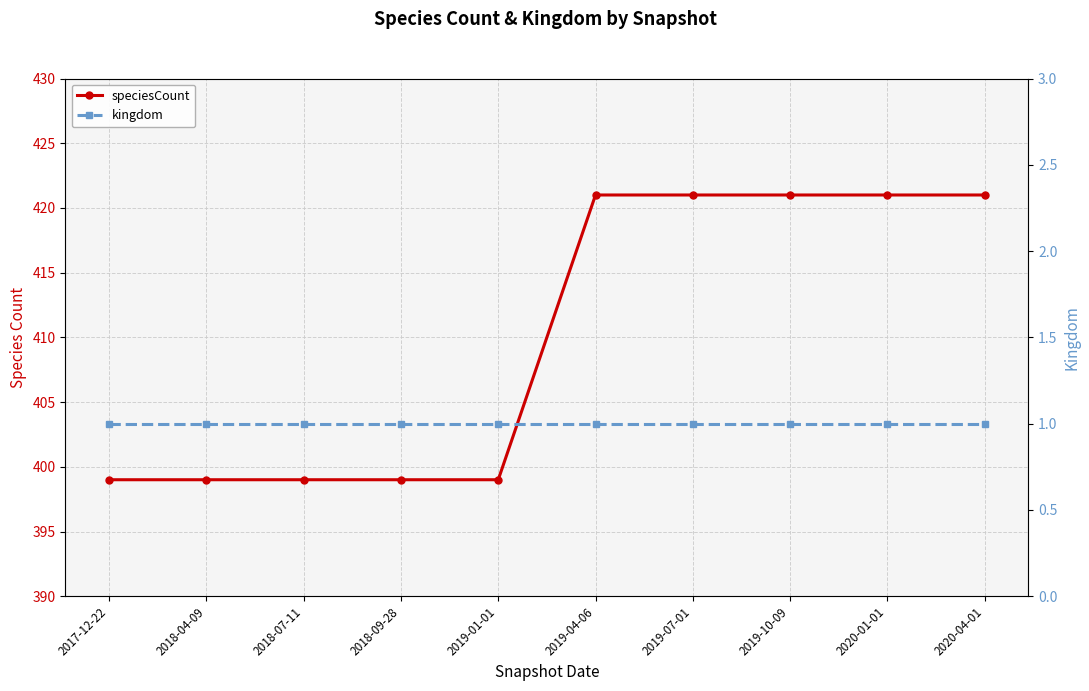

What are all the series names shown in the legend?

speciesCount, kingdom